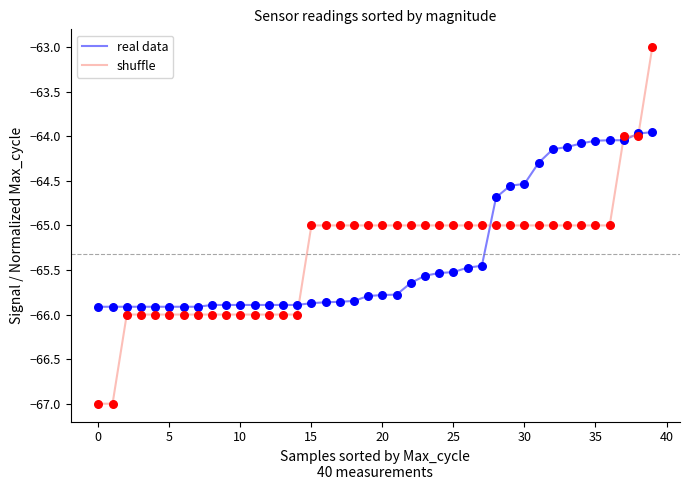

Which series has the widest spread of values?

shuffle